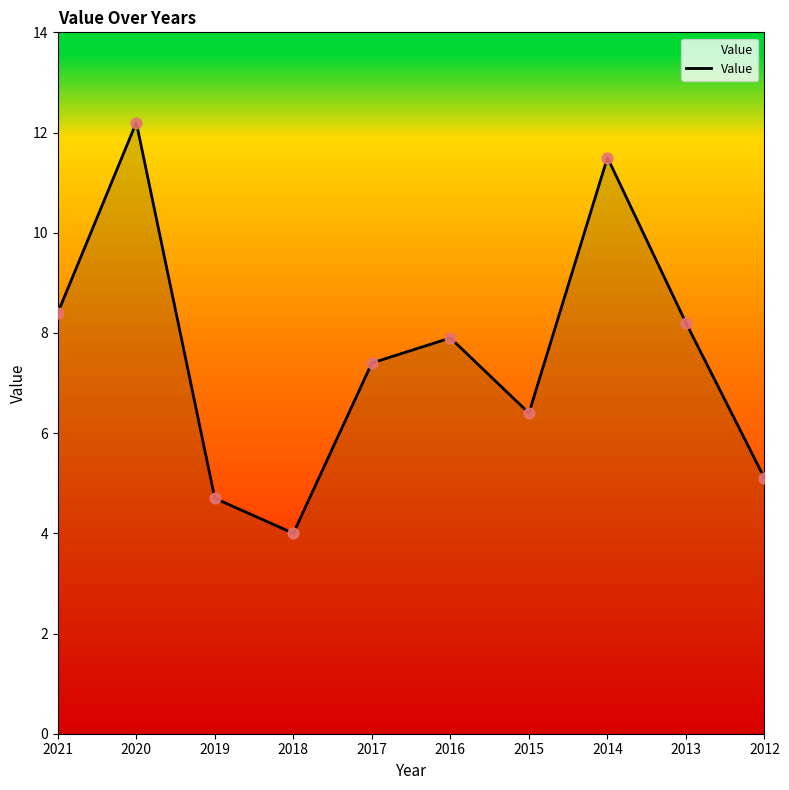

Which has a higher value, 2015 or 2019?

2015